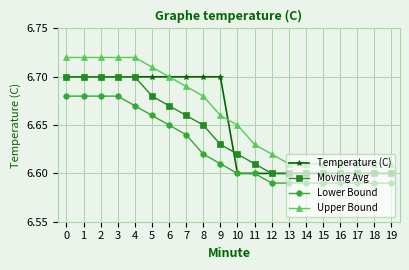

What is the total value across all series at 19?

26.4